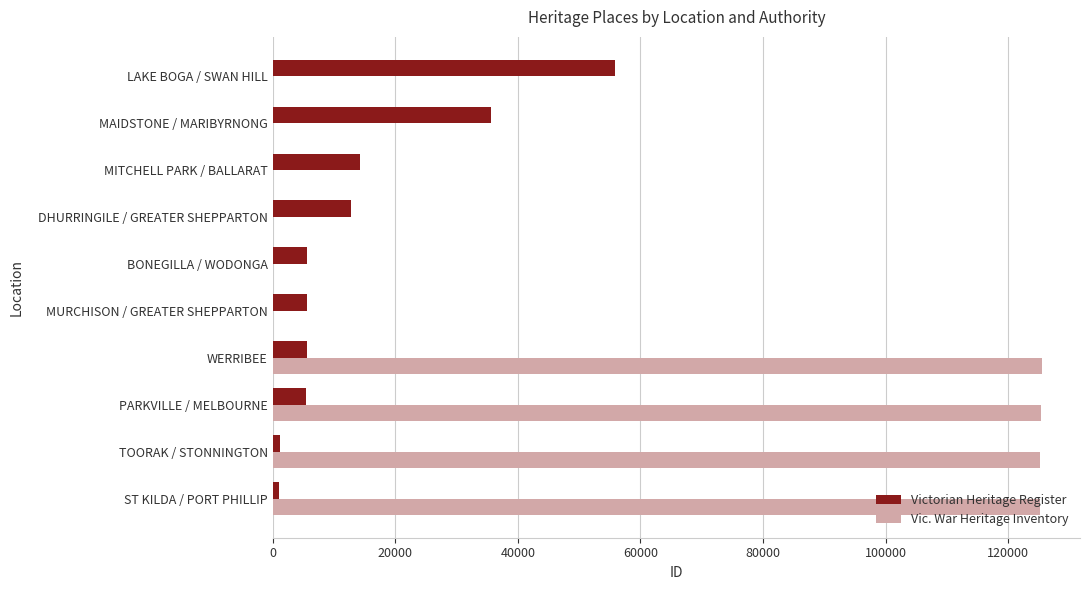

What is the maximum value for Victorian Heritage Register?

55888